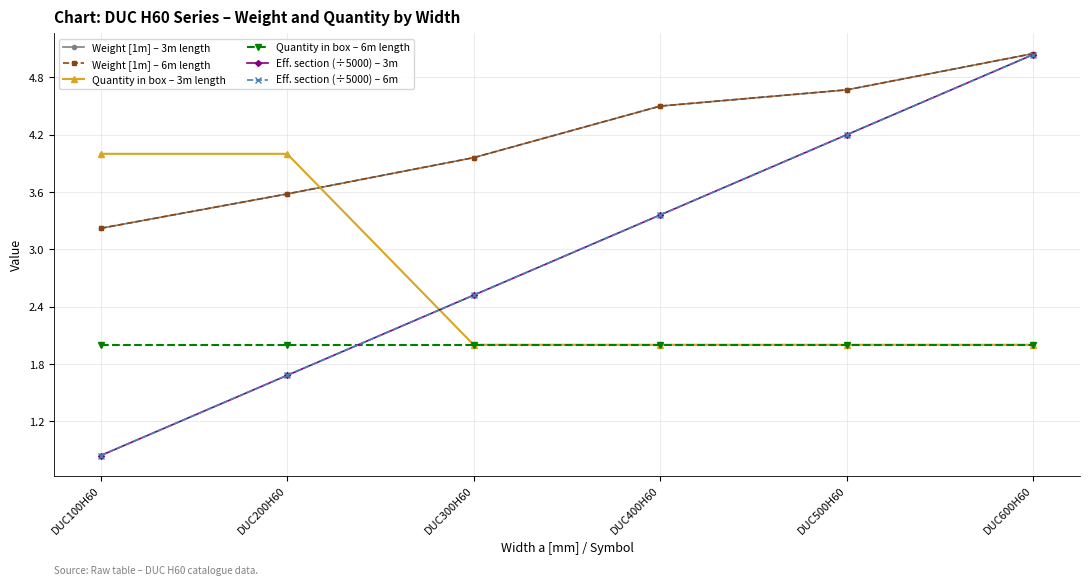

Is this an area chart (filled region under the line)?

No